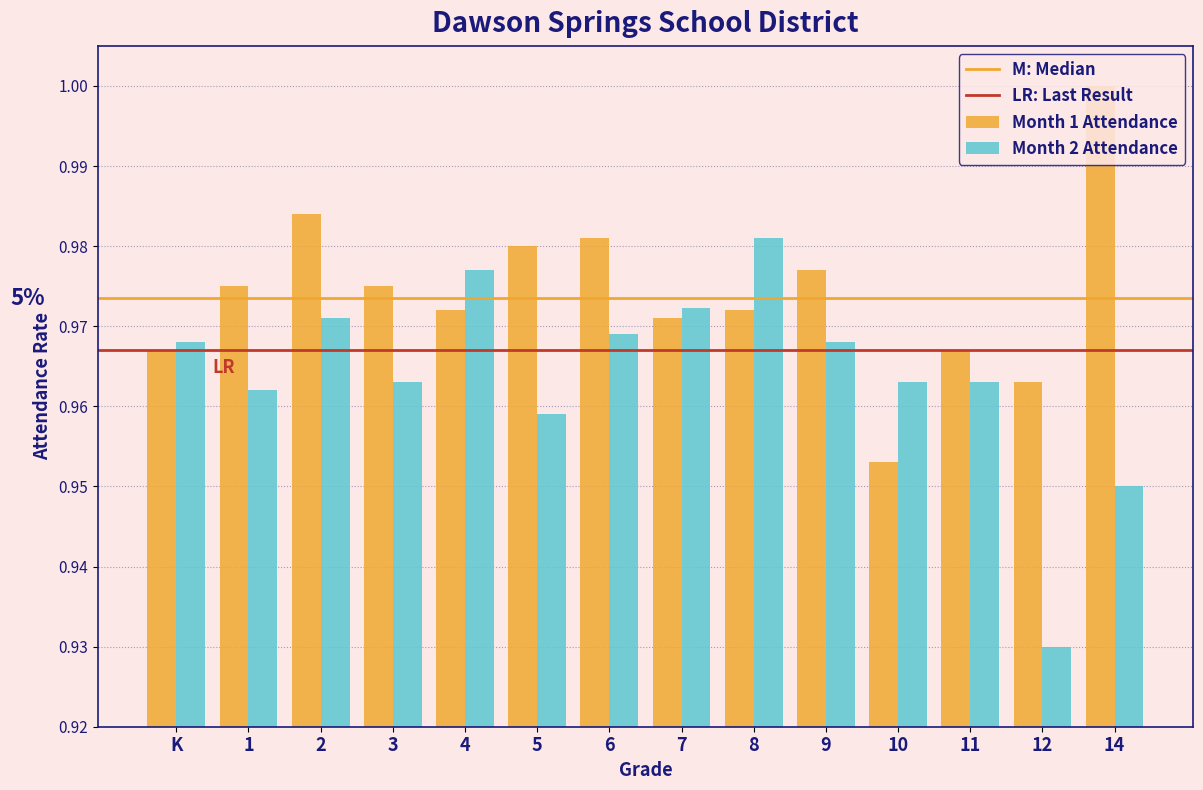

Which category has the lowest value across all series?

12